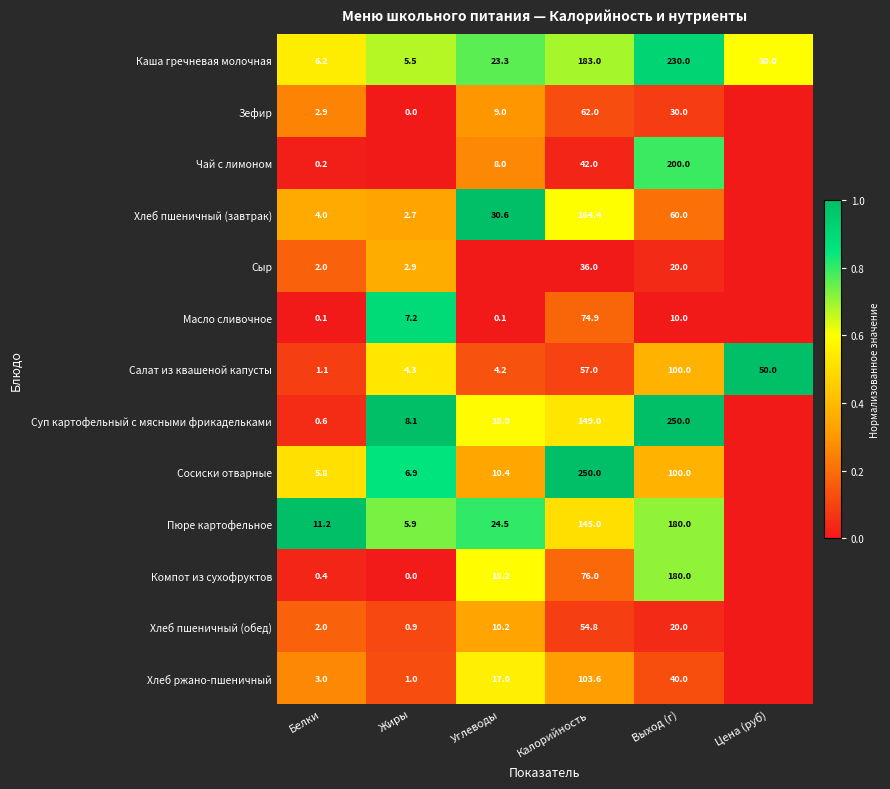

Between Белки and Выход (г), which series saw the biggest shift?

Суп картофельный с мясными фрикадельками